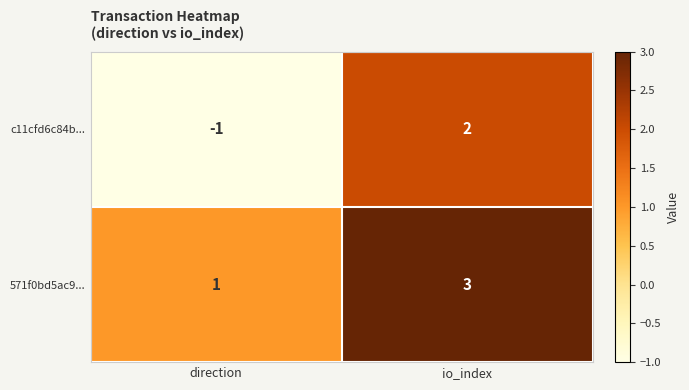

Reading right to left, list all the values displayed in this chart.

c11cfd6c84b...: 2	-1
571f0bd5ac9...: 3	1